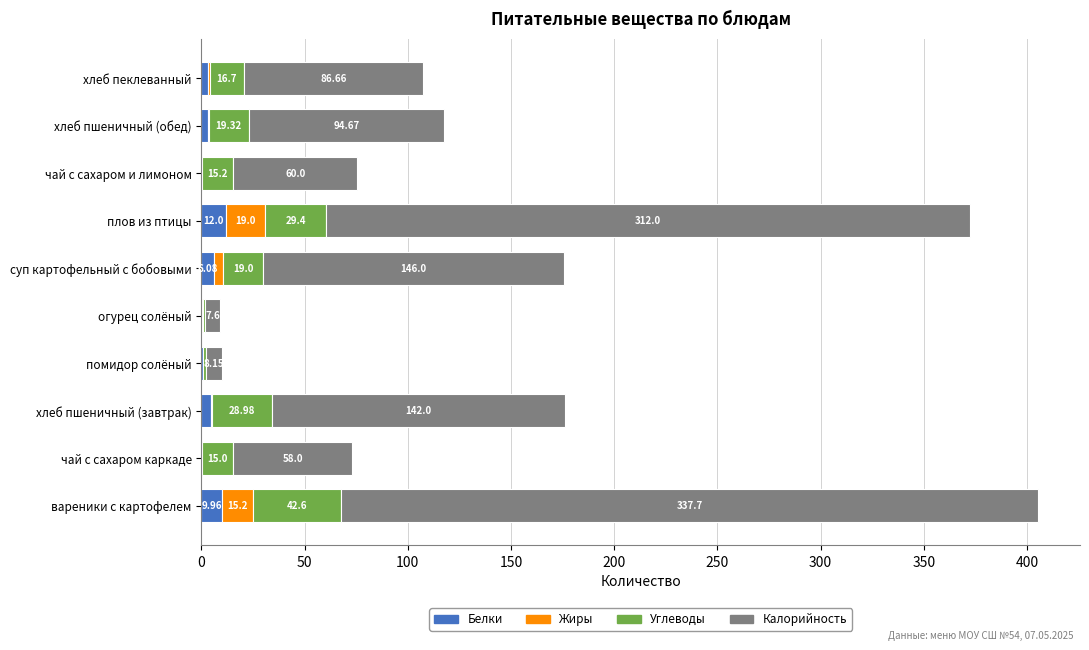

At which category is the sum across all series the highest?

вареники с картофелем